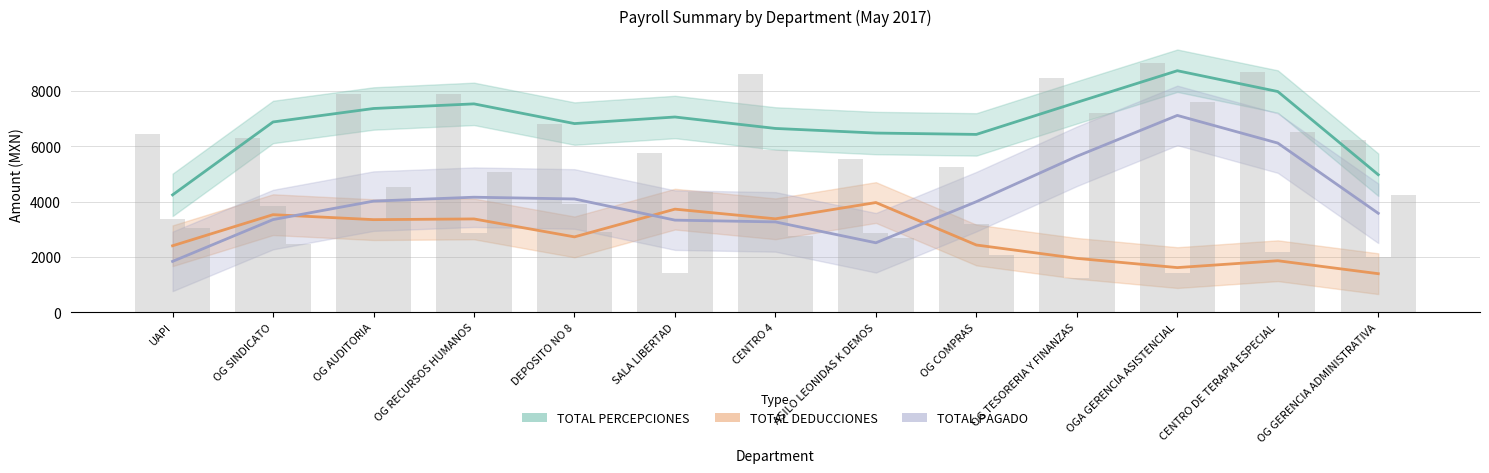

At how many categories does at least one series exceed 1599?

13